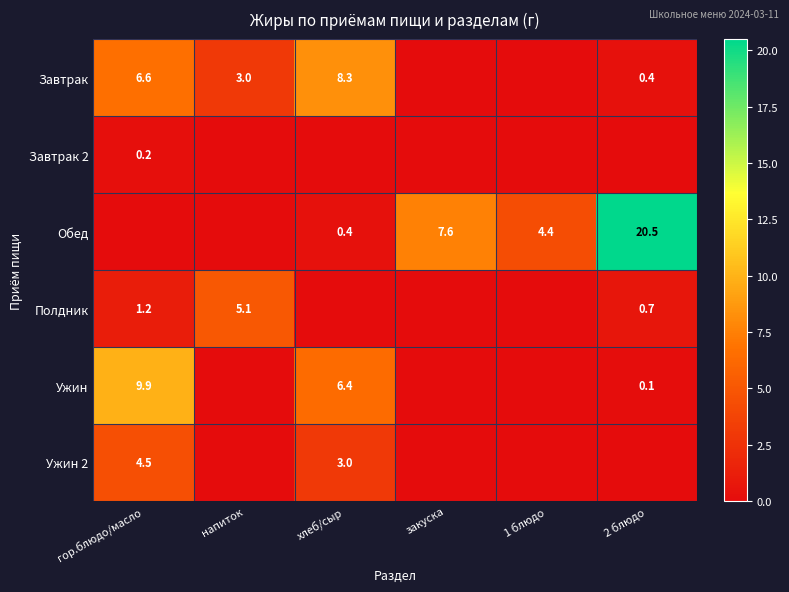

True or false: Обед has a value of 0.6 at хлеб/сыр.

False